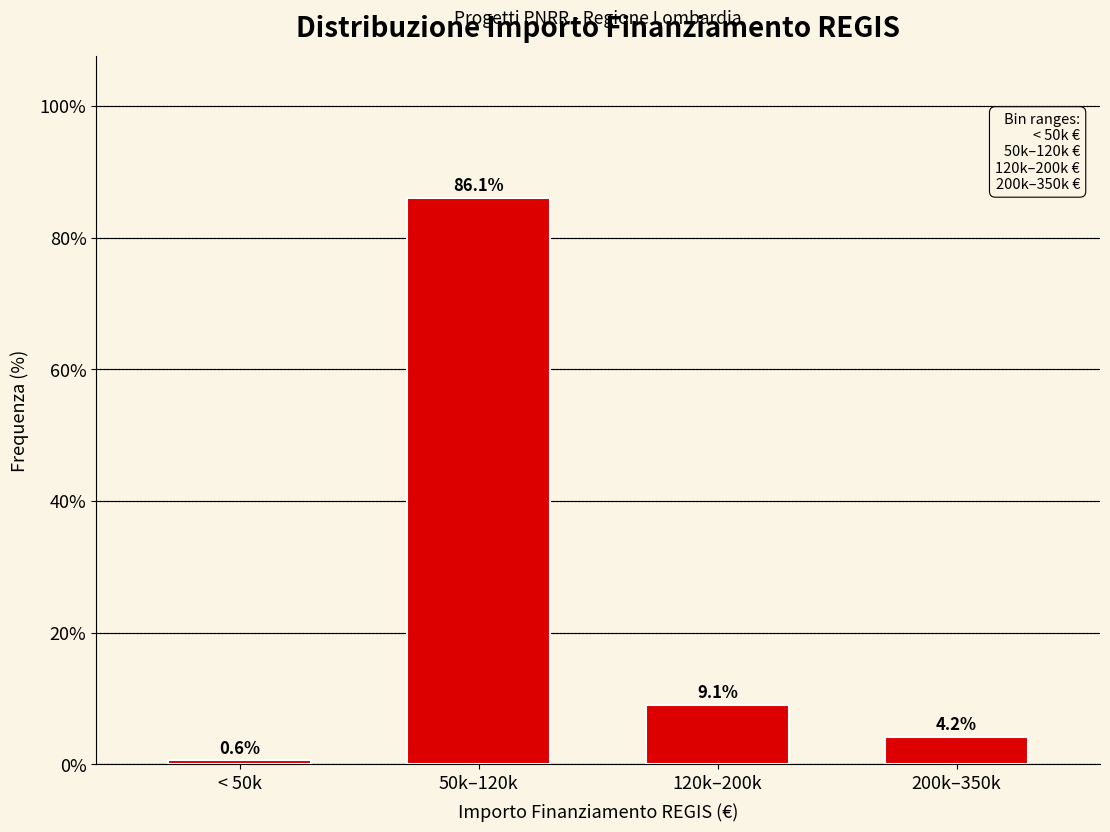

Reading right to left, extract all data points from this chart.

4.2	9.1	86.1	0.6